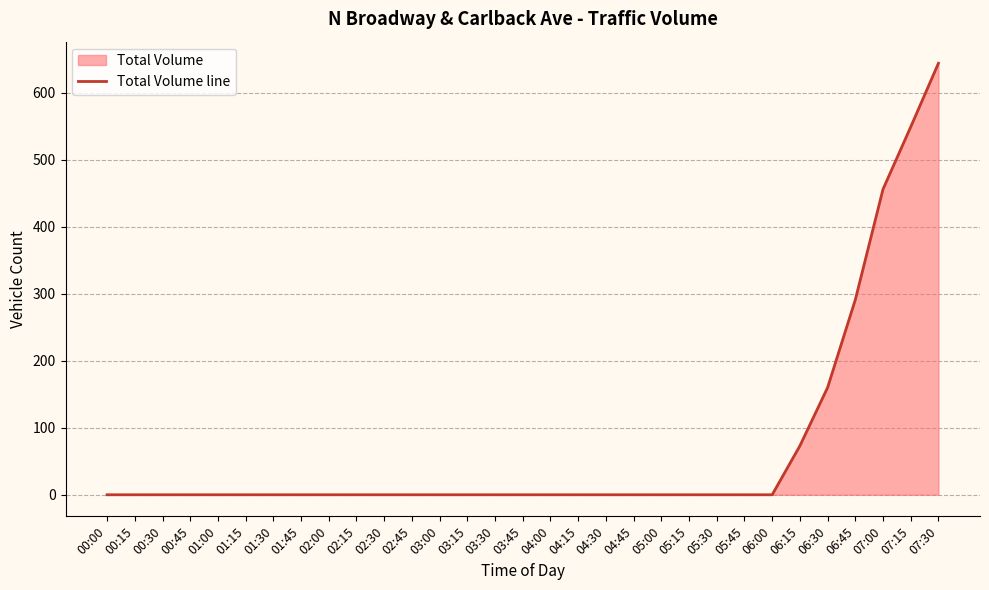

Where is the data nearest to the value 322?

06:45